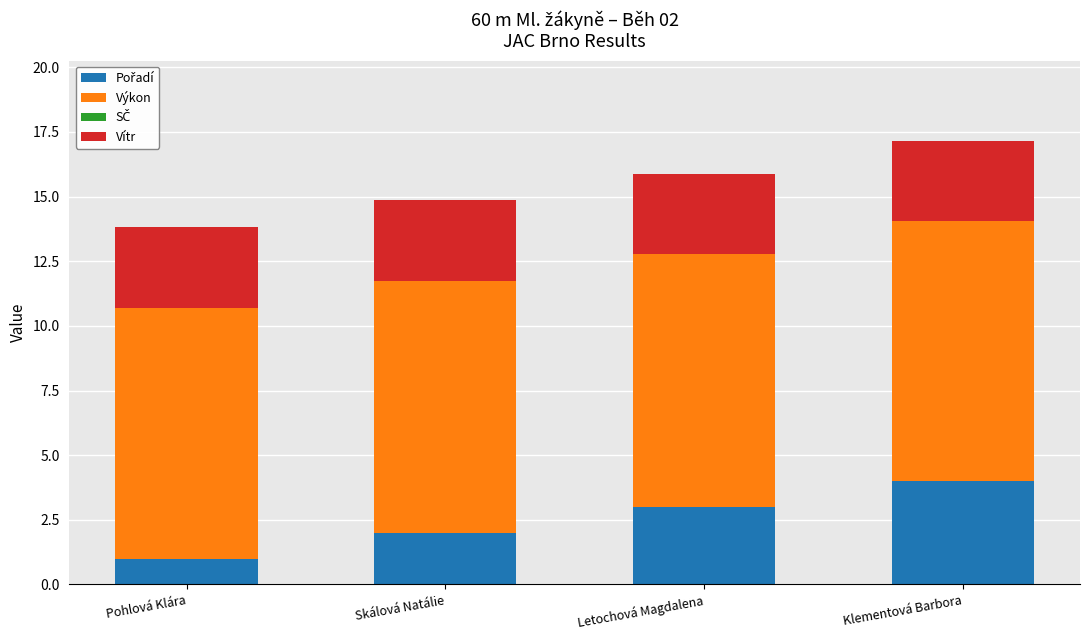

At which category is the sum across all series the highest?

Klementová Barbora